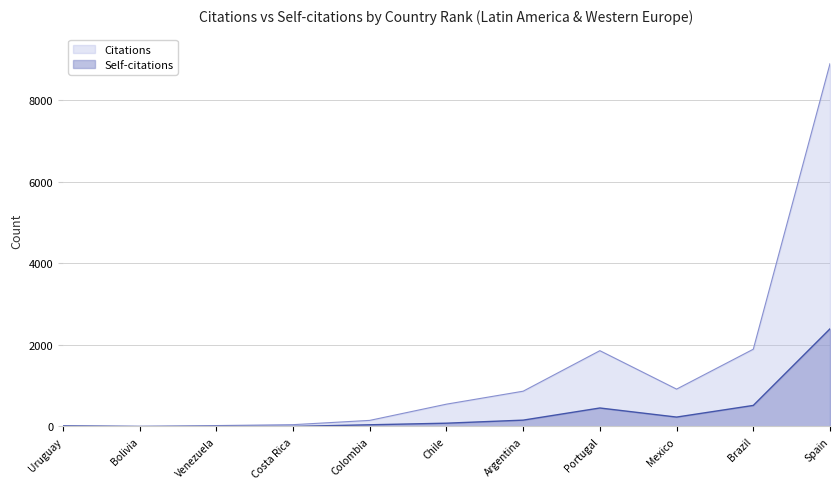

Which series has the widest spread of values?

Citations